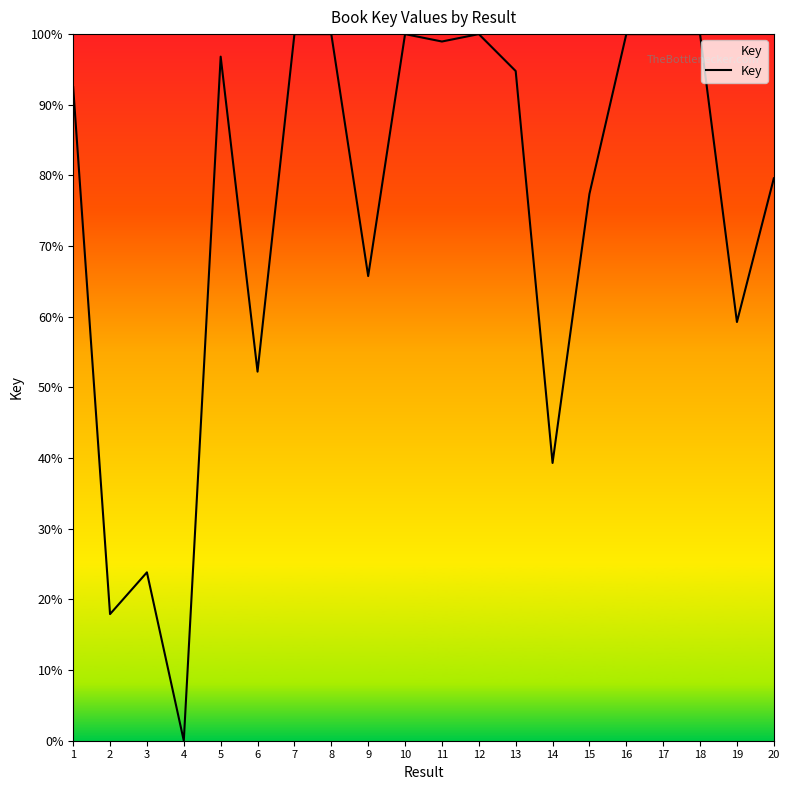

What is the greatest value displayed?

100.0